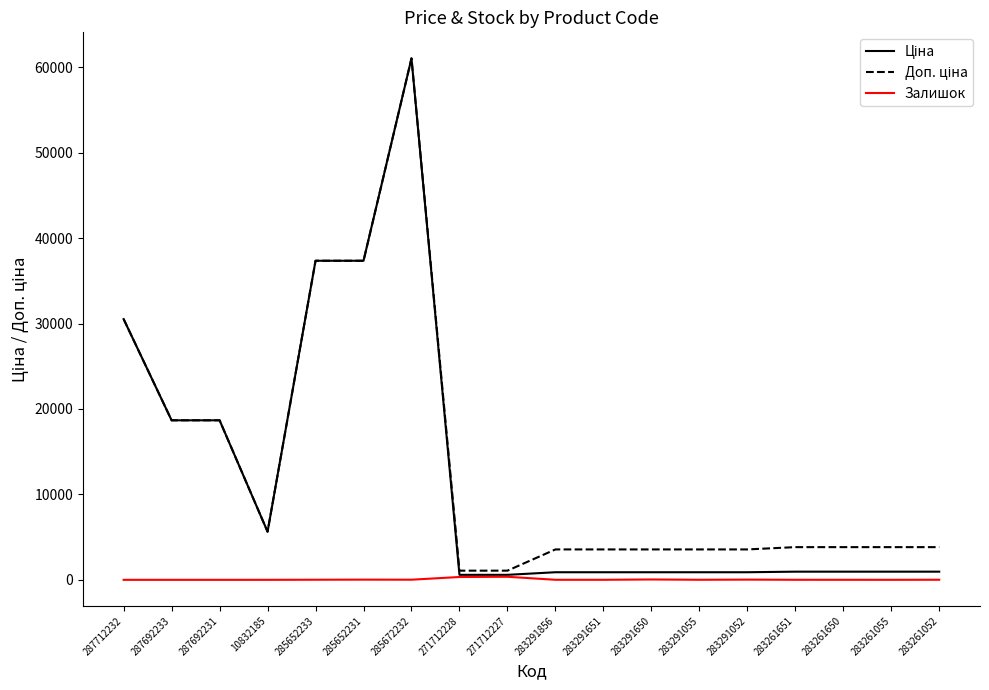

The value of Залишок at 287692233 is 0.0. True or false?

True